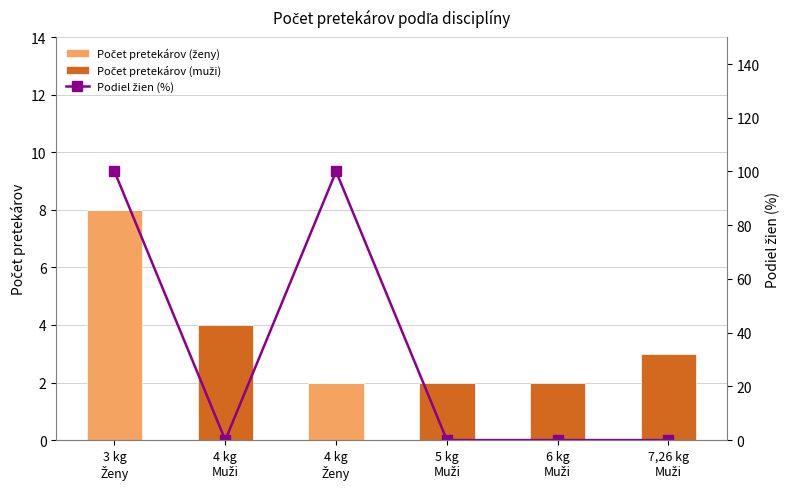

Which series has the largest range (max minus min)?

Podiel žien (%)